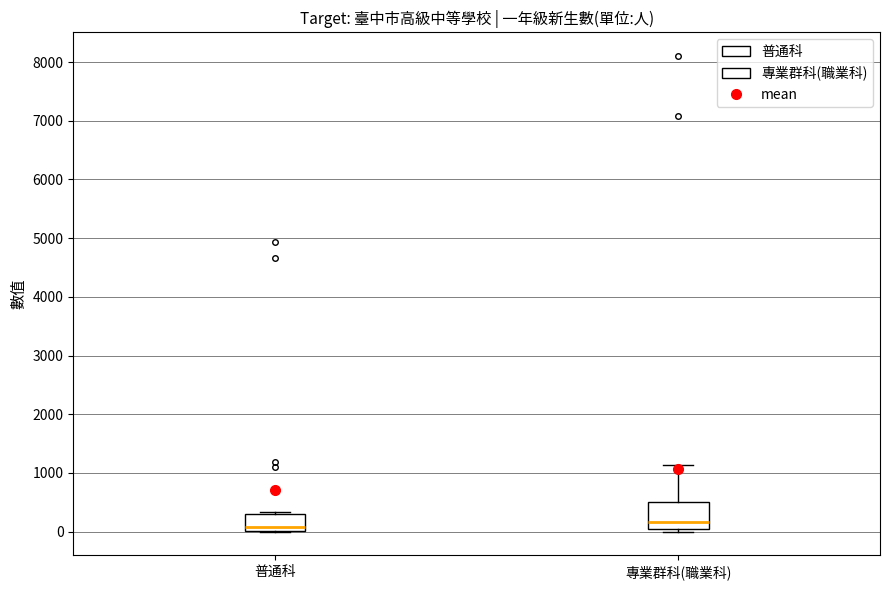

Reading left to right, transcribe this box plot: for each box, give where its median line is, the range the box spans, and where its two whiskers end, as read against the y-axis. The values are not printed on the chart, so give them approximately, as read against the axis.

普通科: median 100, box 0 to 300, whiskers 0 to 300
專業群科(職業科): median 200, box 100 to 500, whiskers 0 to 1100